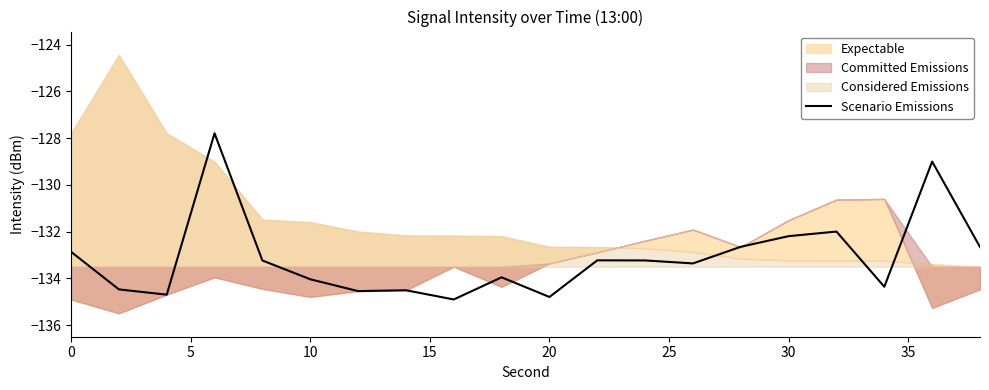

The value of Scenario Emissions at 10 is -231.0. True or false?

False